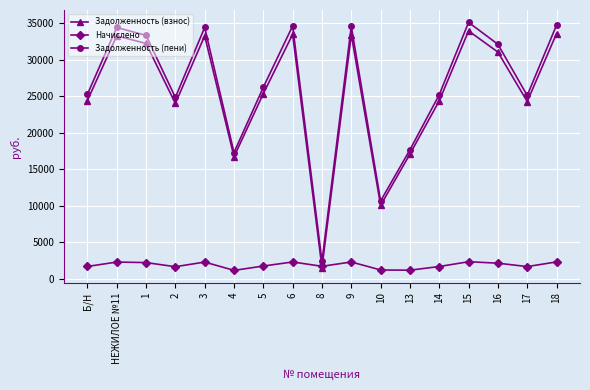

What is the spread (max minus min) of values at 4?

16128.0